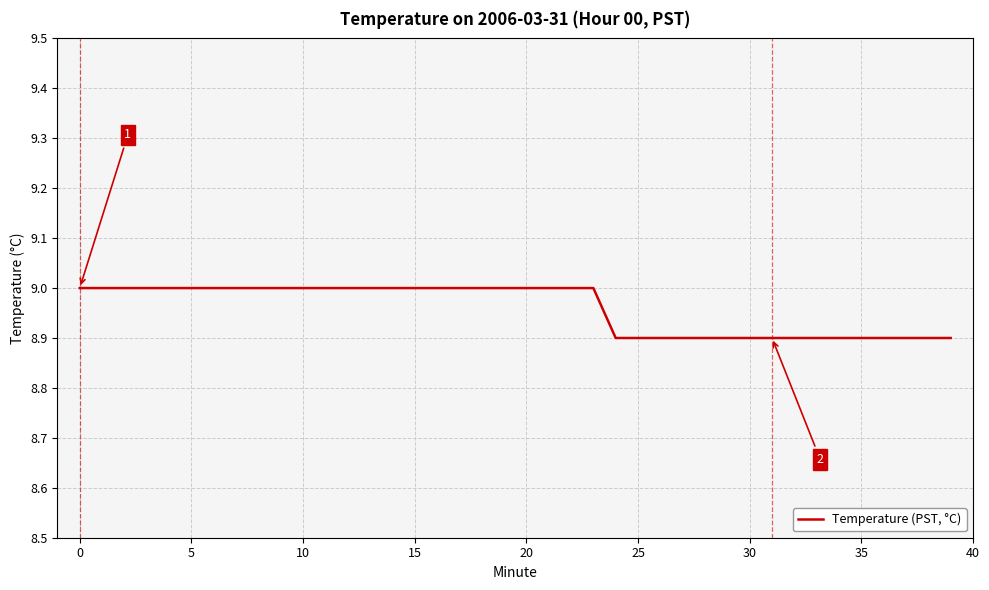

What is the smallest value displayed?

8.9